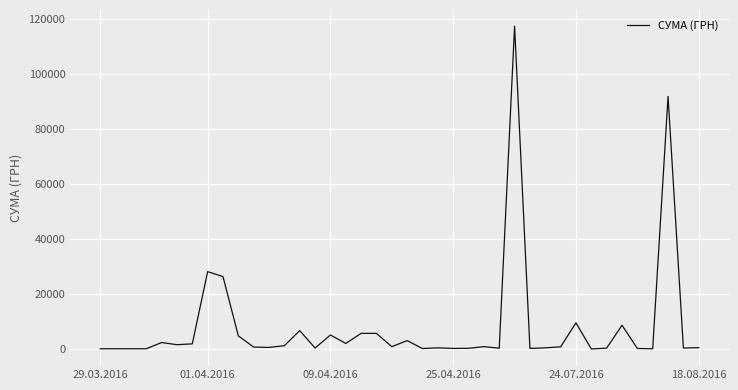

What is the maximum value shown in the chart?

117568.8